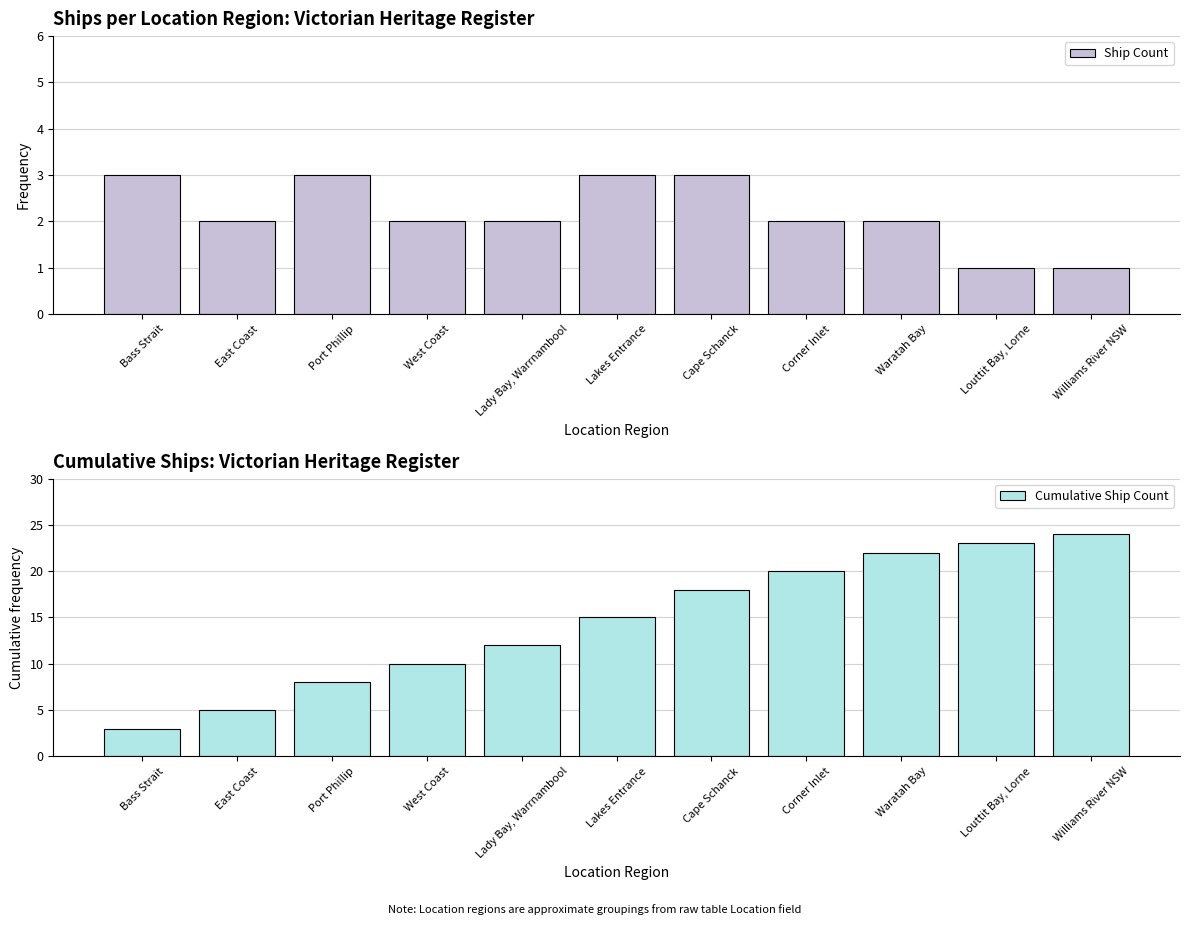

What position from the right is Corner Inlet?

4